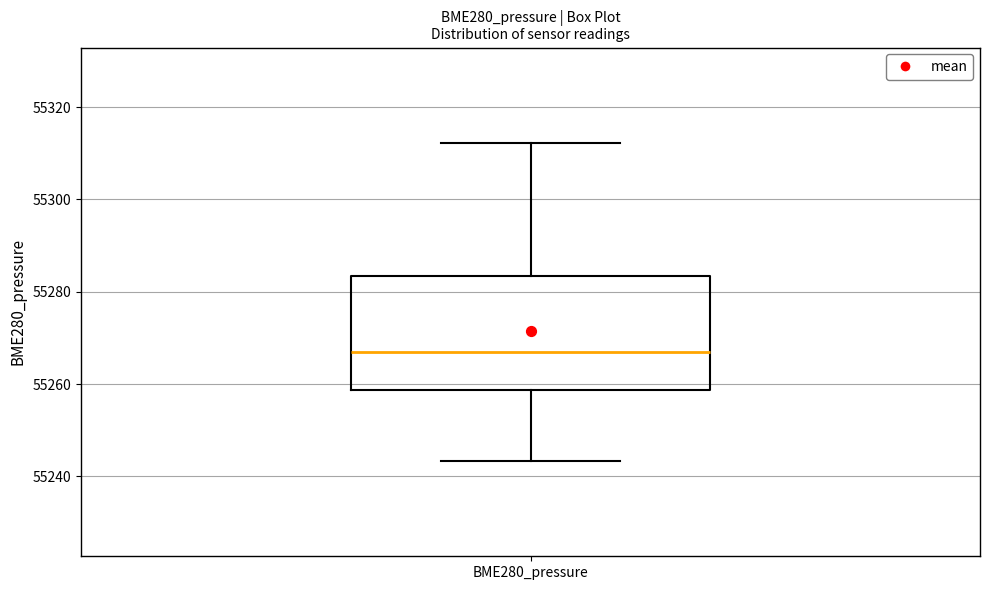

Where does the lower whisker of the box for BME280_pressure end on the y-axis? The values are not printed on the chart, so give them approximately, as read against the axis.

55244